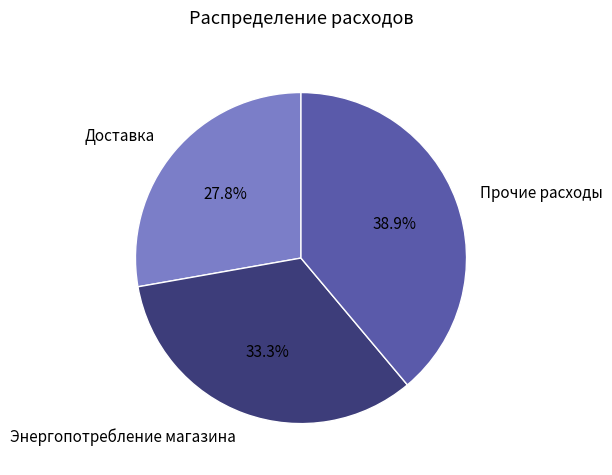

What is the ratio of the value at Энергопотребление магазина to the value at Прочие расходы?

0.9